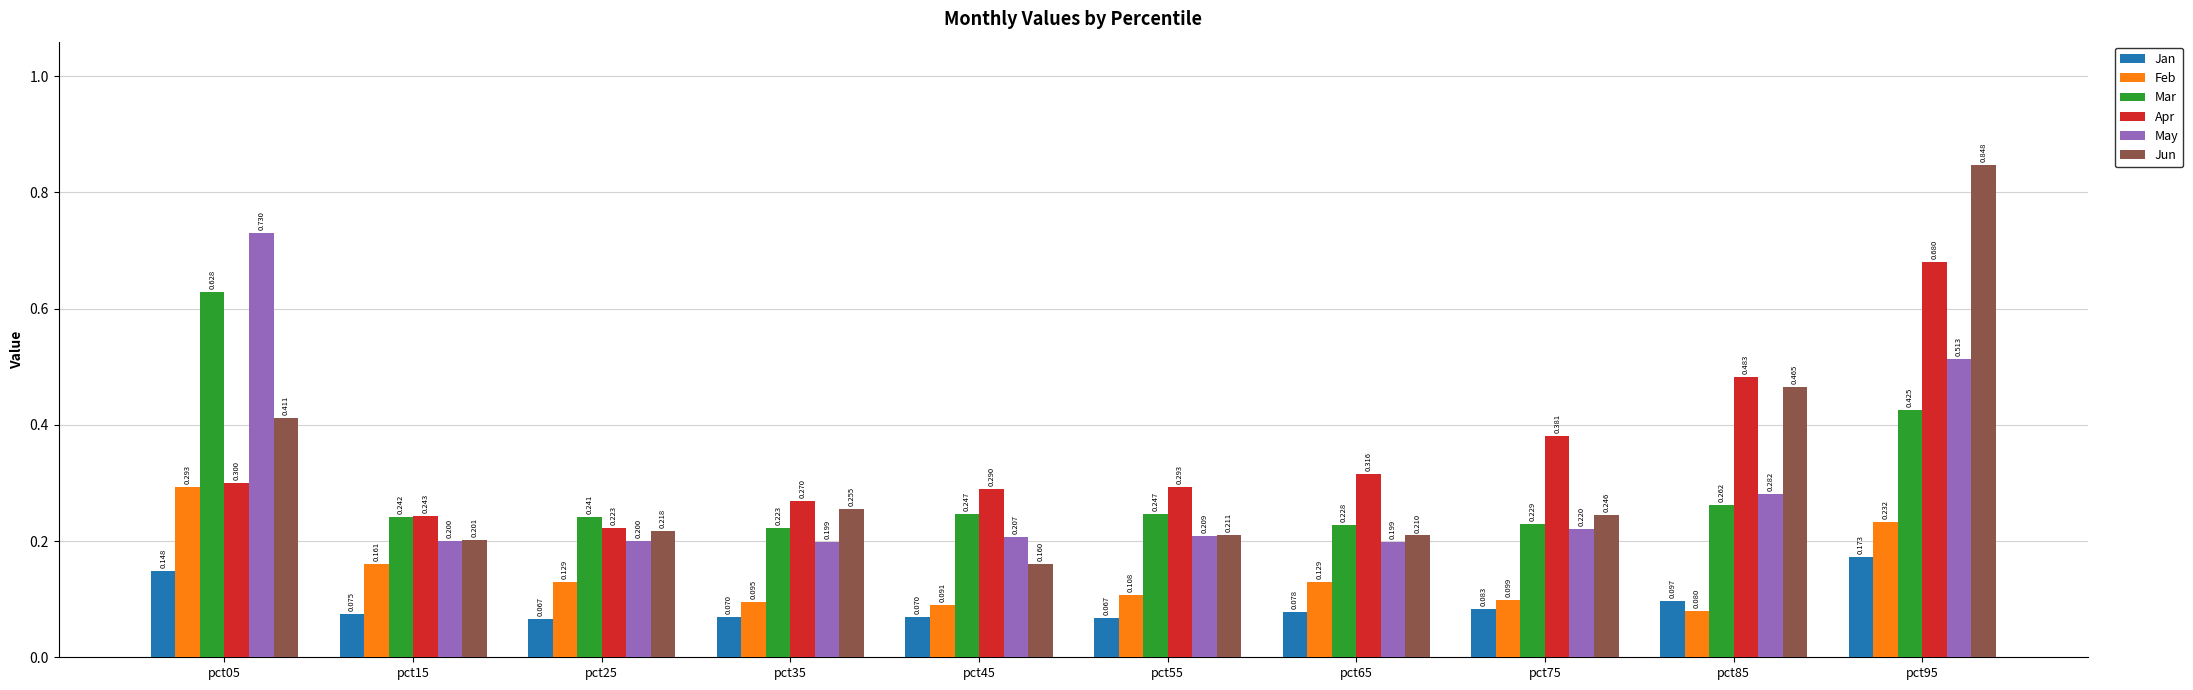

What is the total value across all series at pct65?

1.2